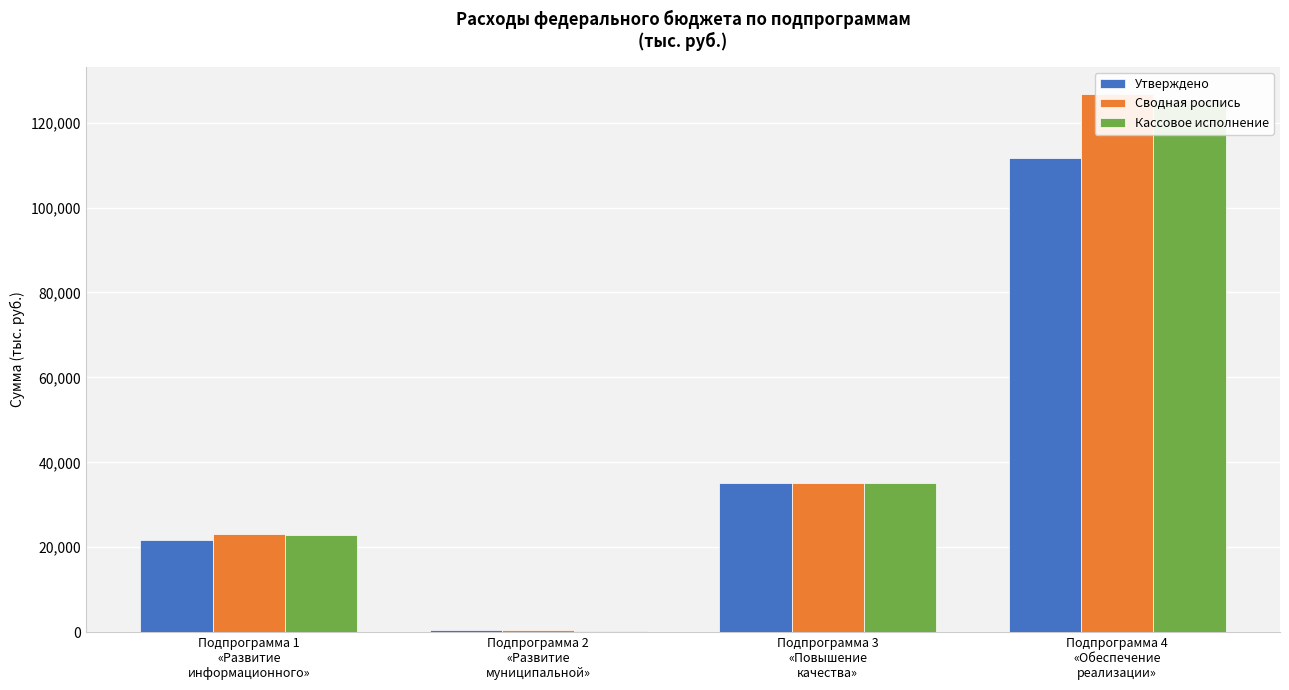

At Подпрограмма 2
«Развитие
муниципальной», list the series in order from largest to smallest.

Утверждено, Сводная роспись, Кассовое исполнение